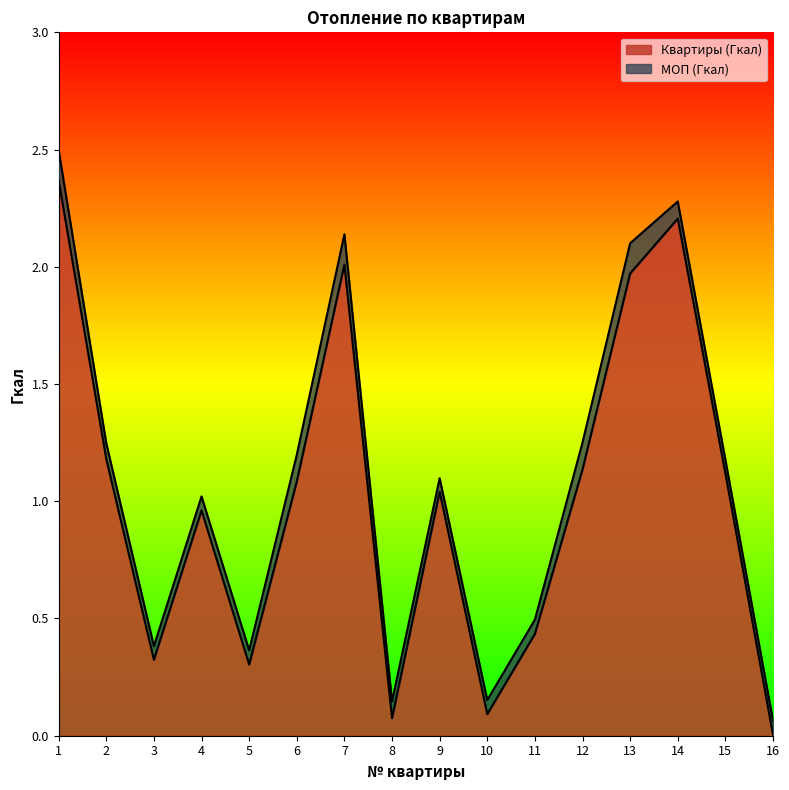

True or false: the data shows 0.4 at 11.

True